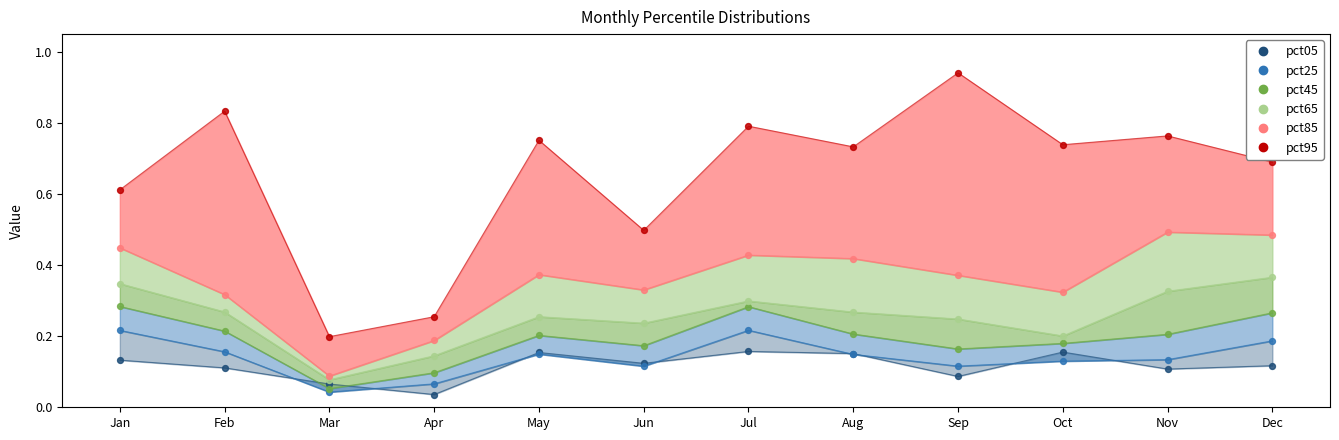

At which category is the sum across all series the highest?

Jul